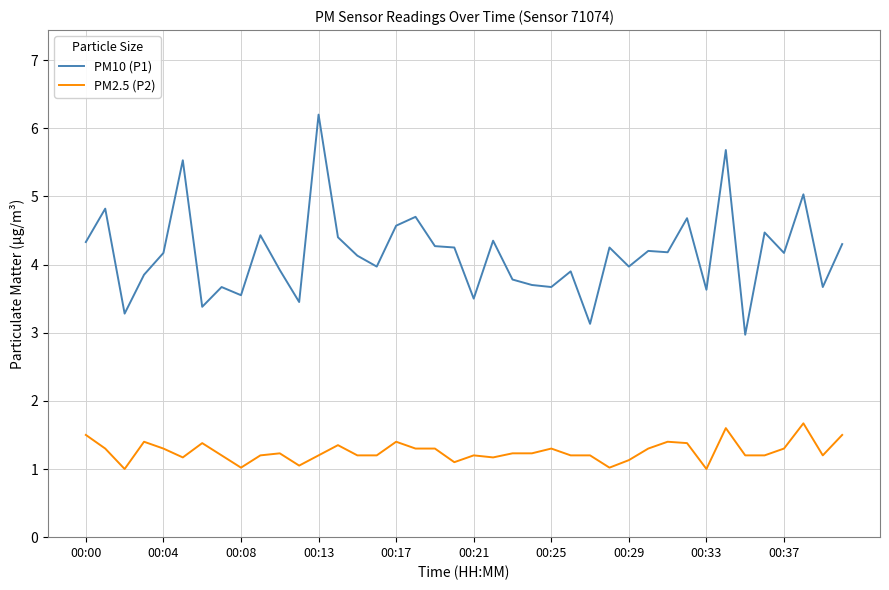

True or false: PM10 (P1) and PM2.5 (P2) cross at least once.

False